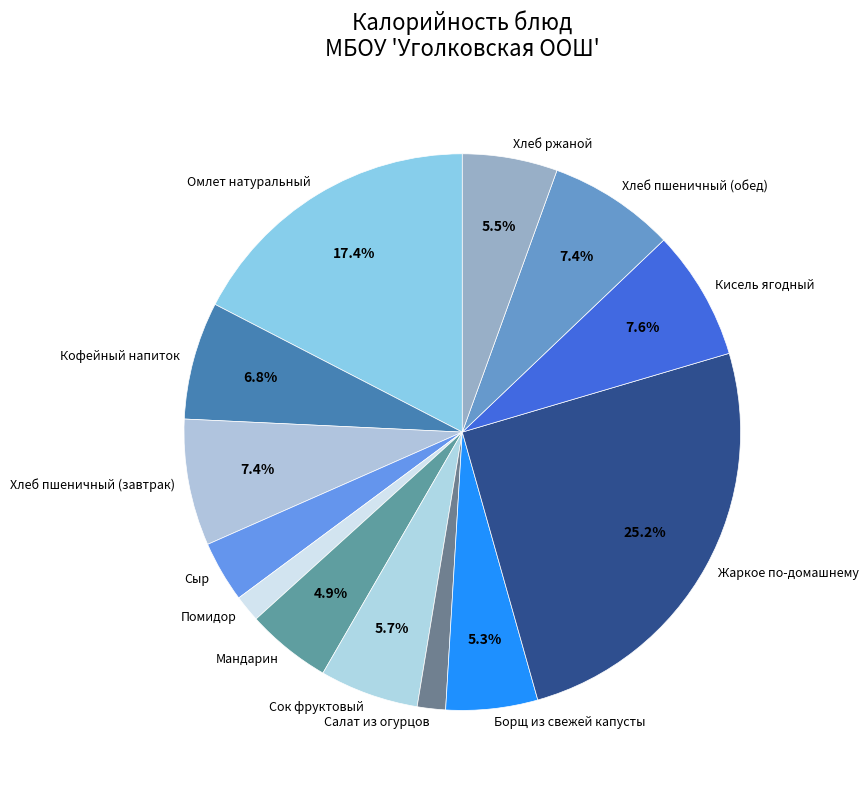

To the nearest percent, what percentage of the pie is Кофейный напиток?

7%